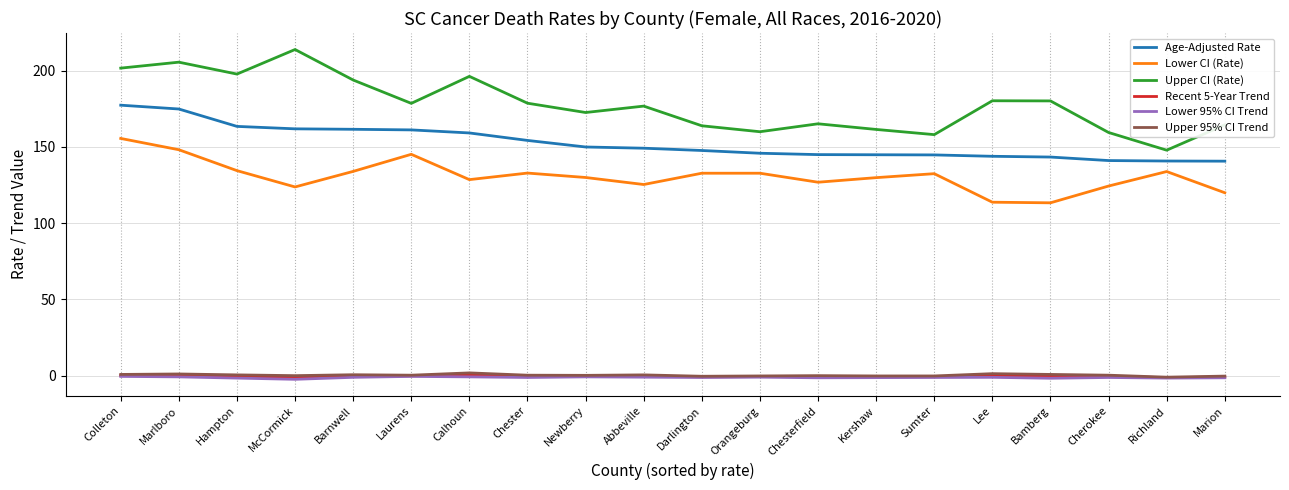

Which series has the widest spread of values?

Upper CI (Rate)